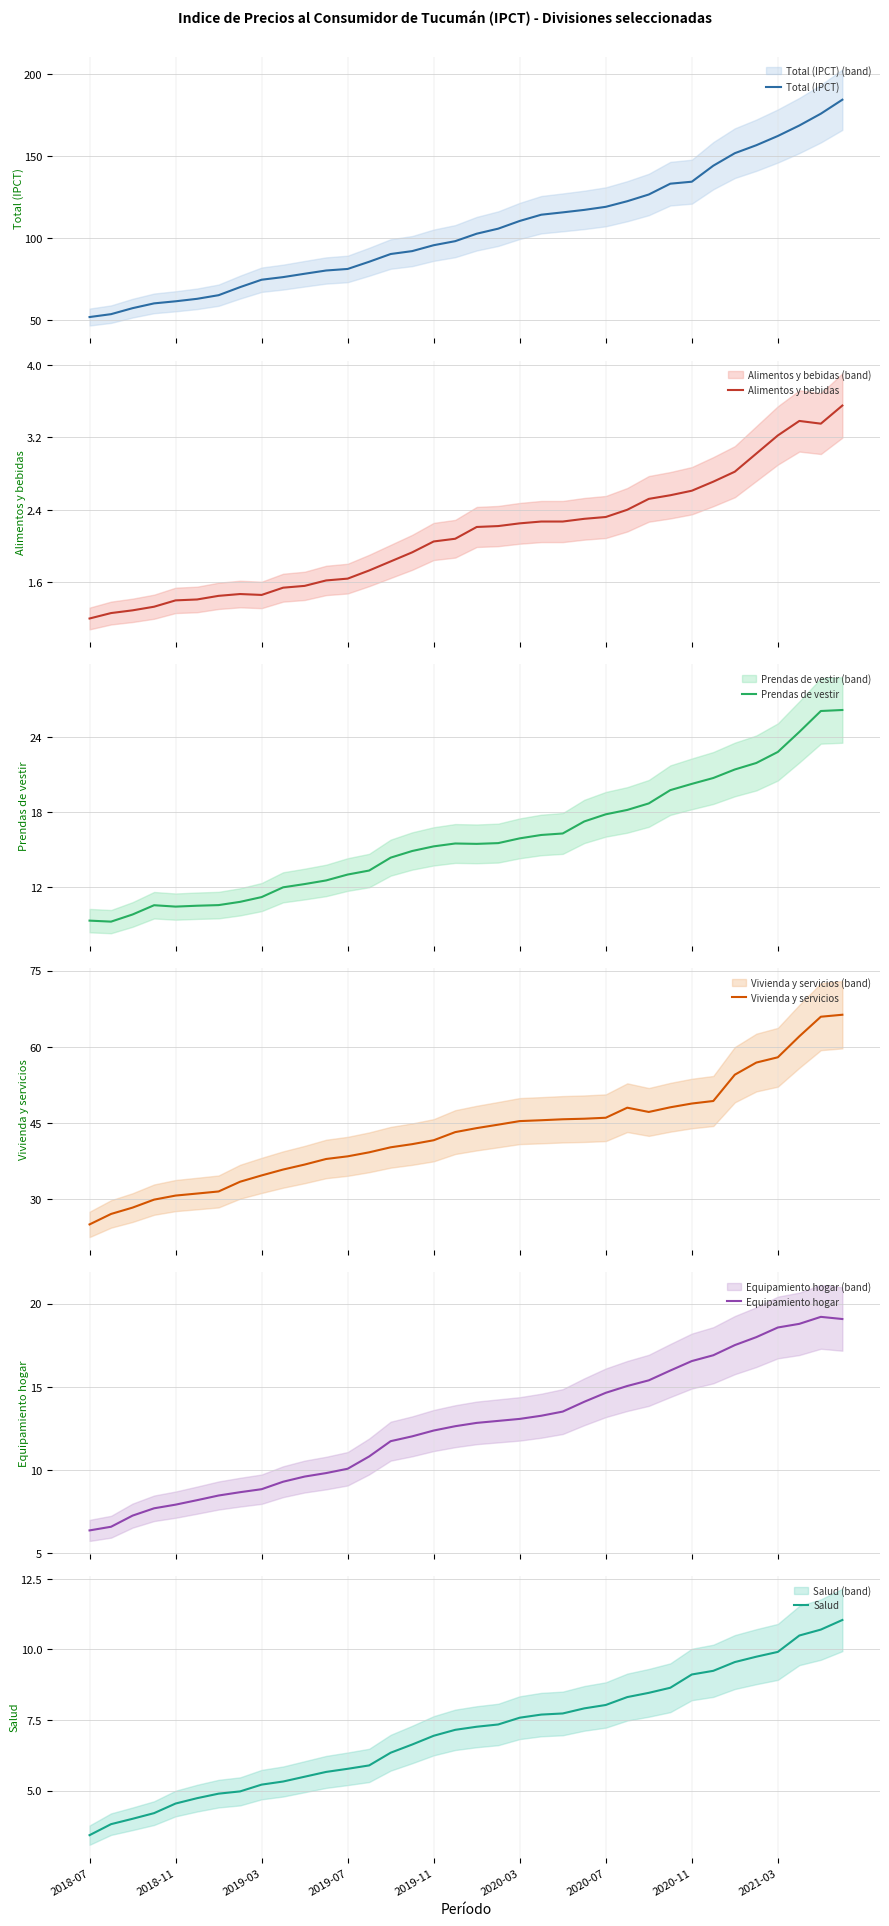

What is the sum of the Equipamiento hogar values at 34 and 18?

32.0